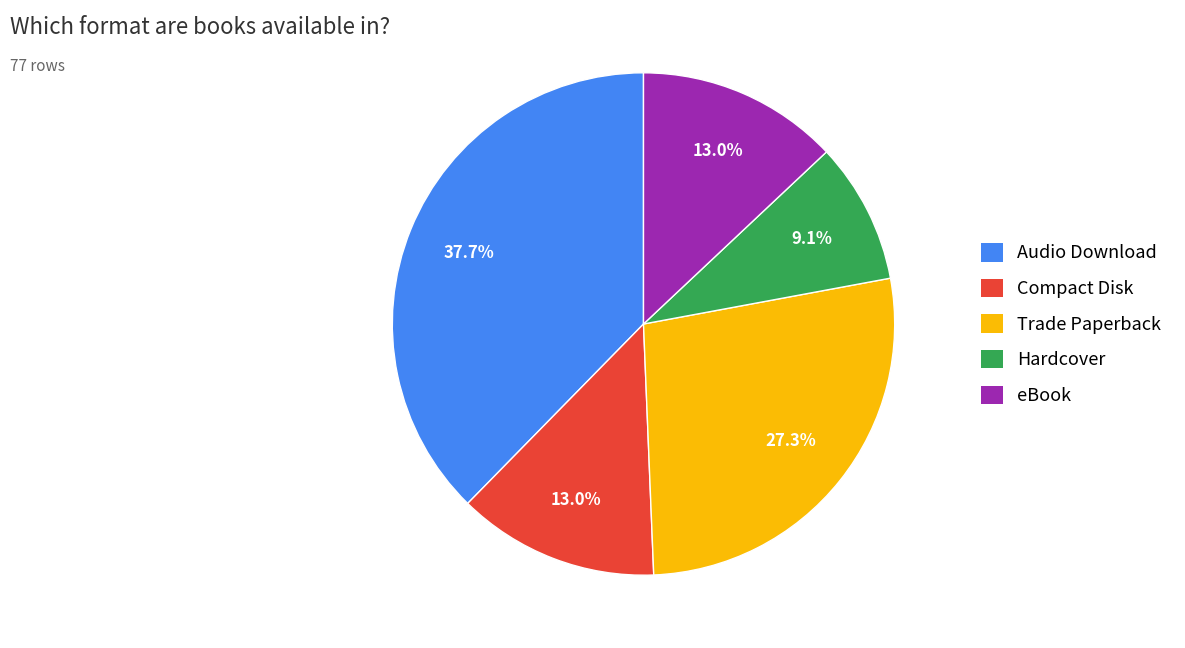

Is it true that Audio Download is 29% of the pie?

False